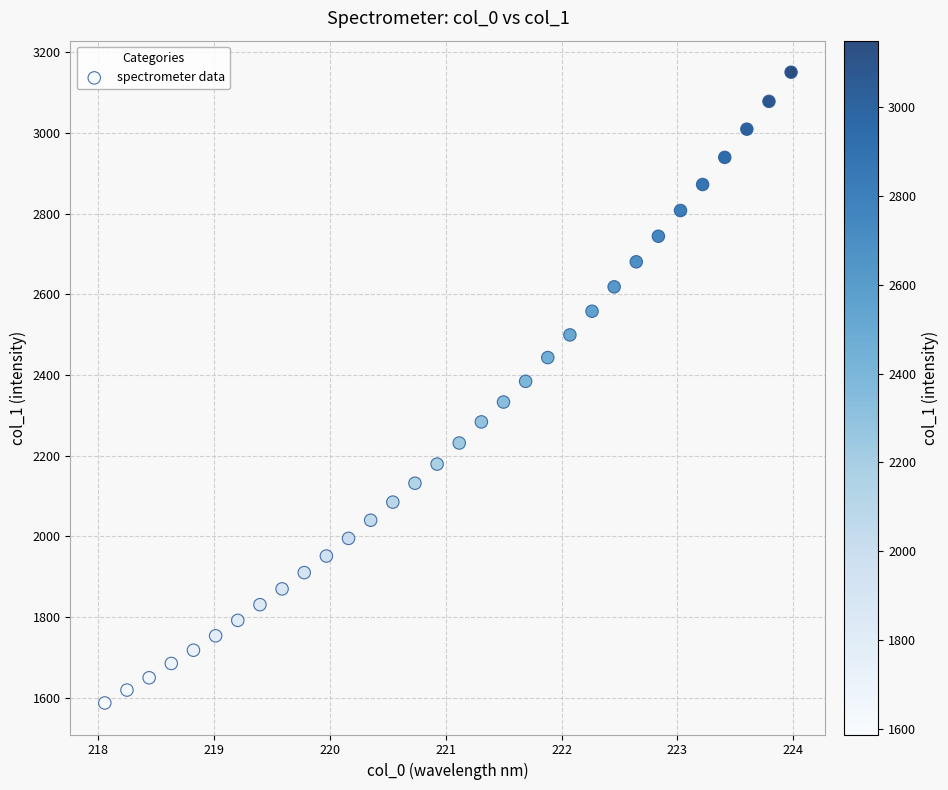

What is the range of Y values (max minus min)?

1563.9